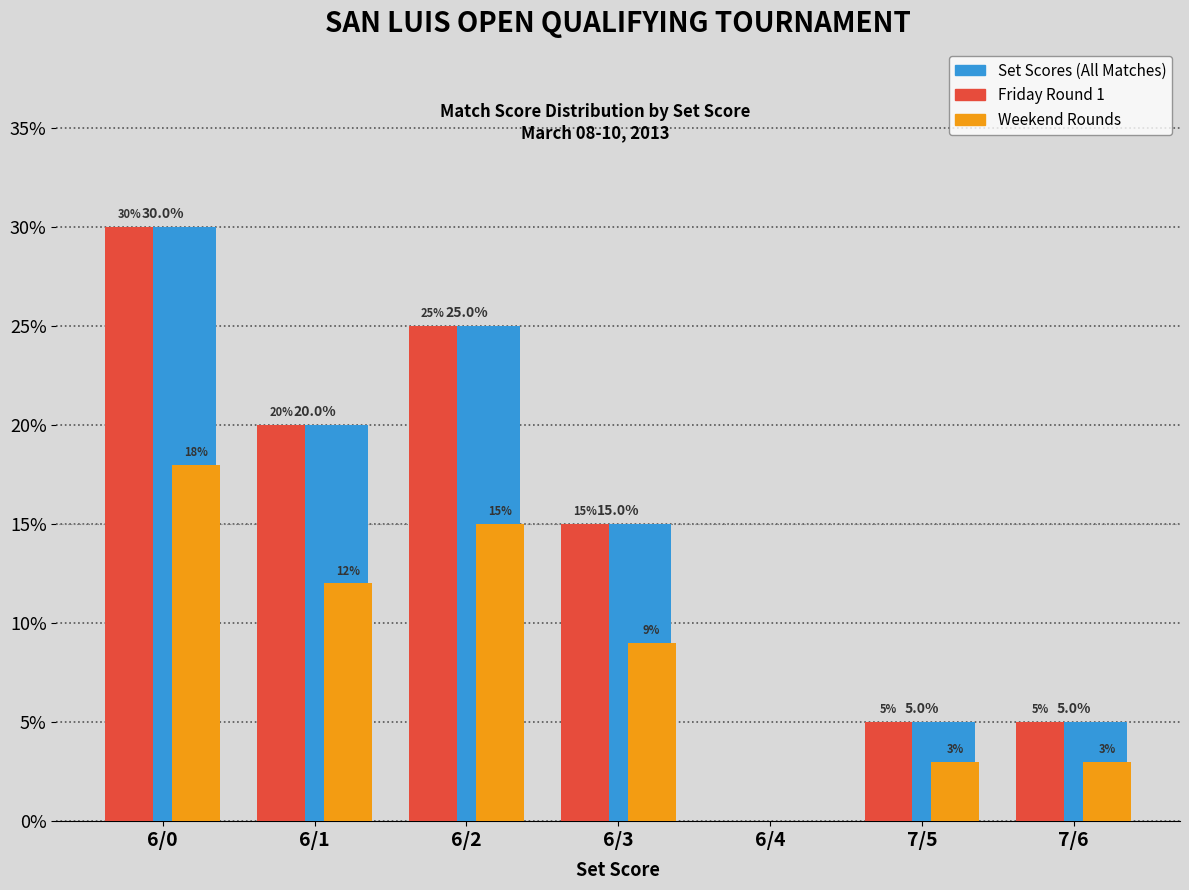

What is the total value across all series at 7/6?

13